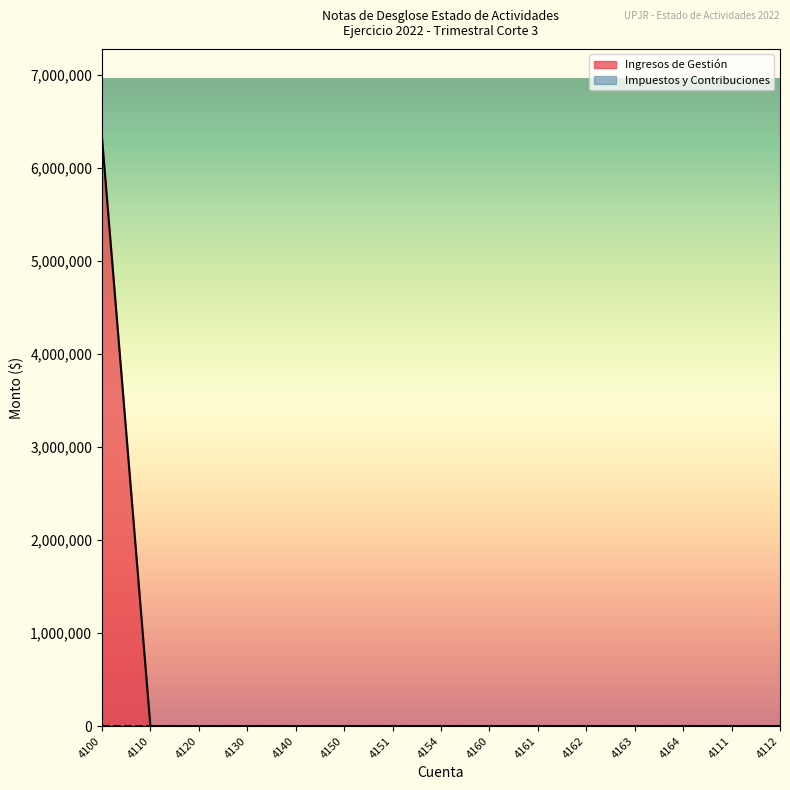

Reading left to right, extract all data points from this chart.

6331210.5	0.0	0.0	0.0	0.0	0.0	0.0	0.0	0.0	0.0	0.0	0.0	0.0	0.0	0.0